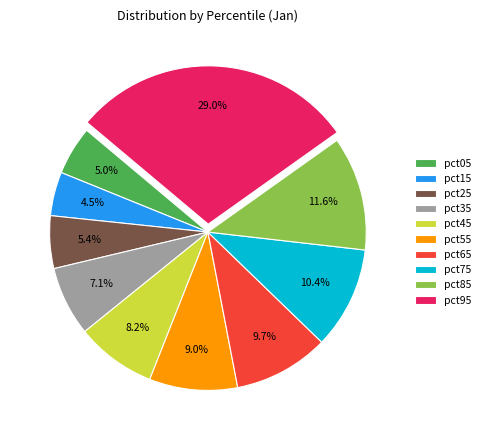

Does any single category account for the majority?

No